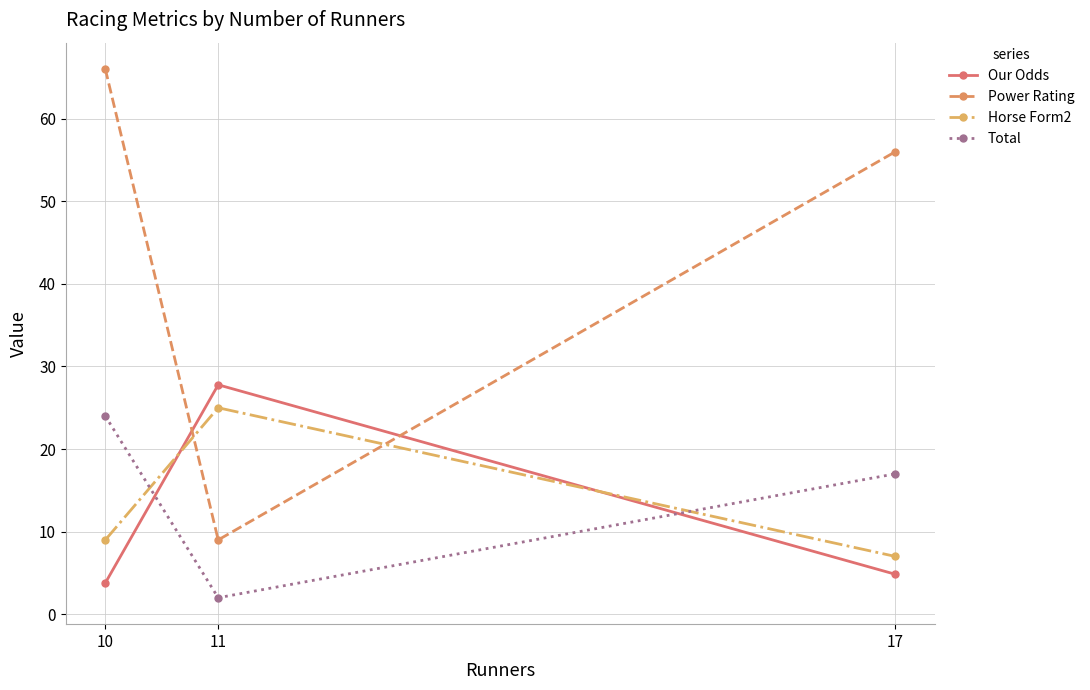

True or false: Horse Form2 has a value of 4.6 at 17.

False